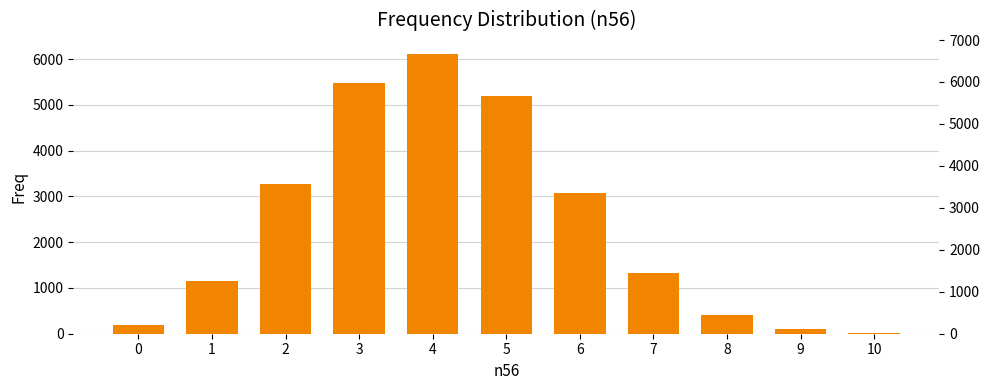

What is the difference between the maximum and minimum values?

6096